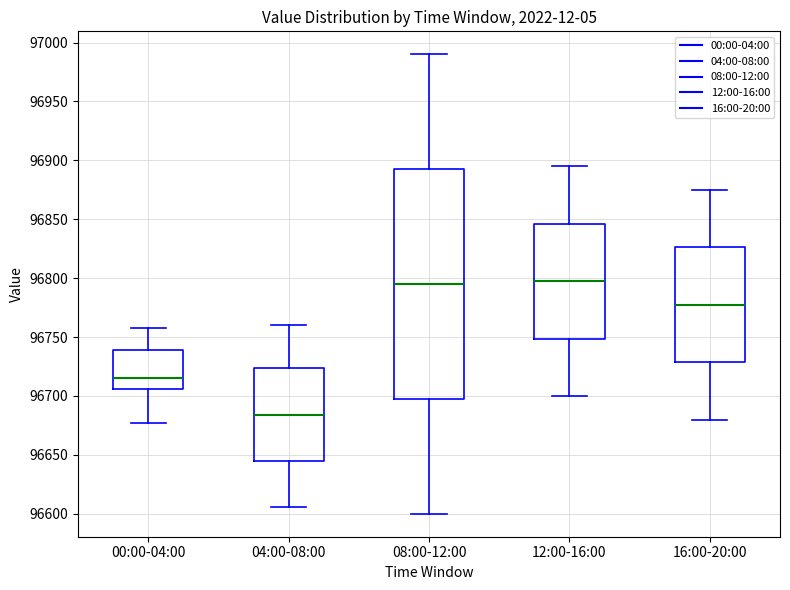

Which box has the lowest median line?

04:00-08:00